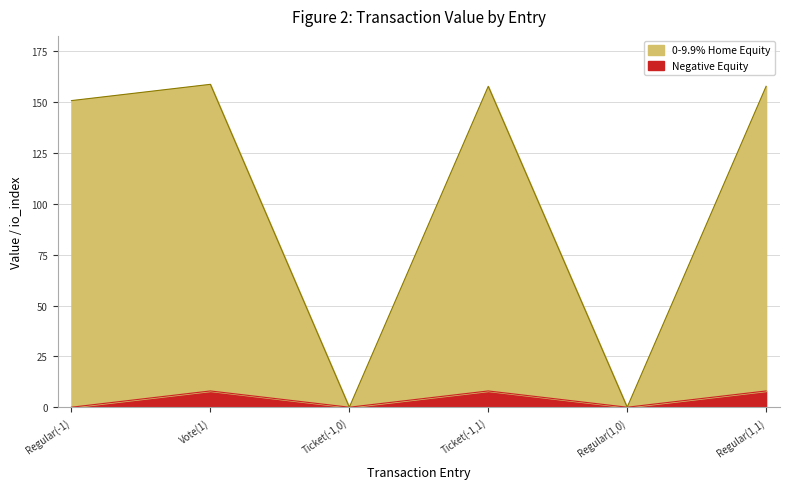

The value of Negative Equity at Regular(1,0) is -2.6. True or false?

False